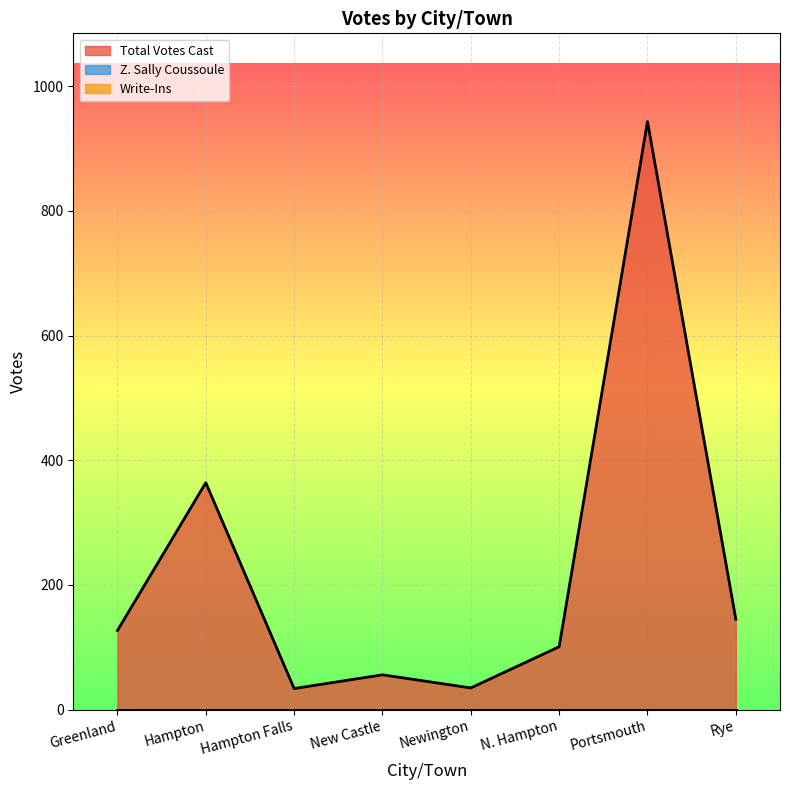

What is the spread (max minus min) of values at New Castle?

56